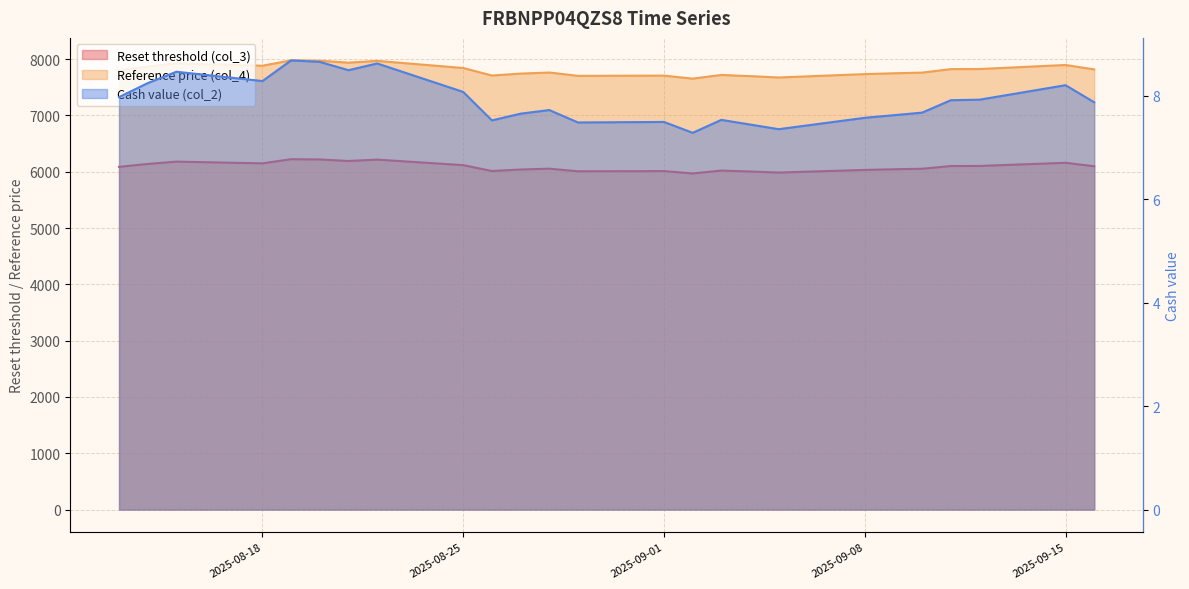

True or false: Reset threshold (col_3) has a value of 6013.7 at 2025-08-26.

True